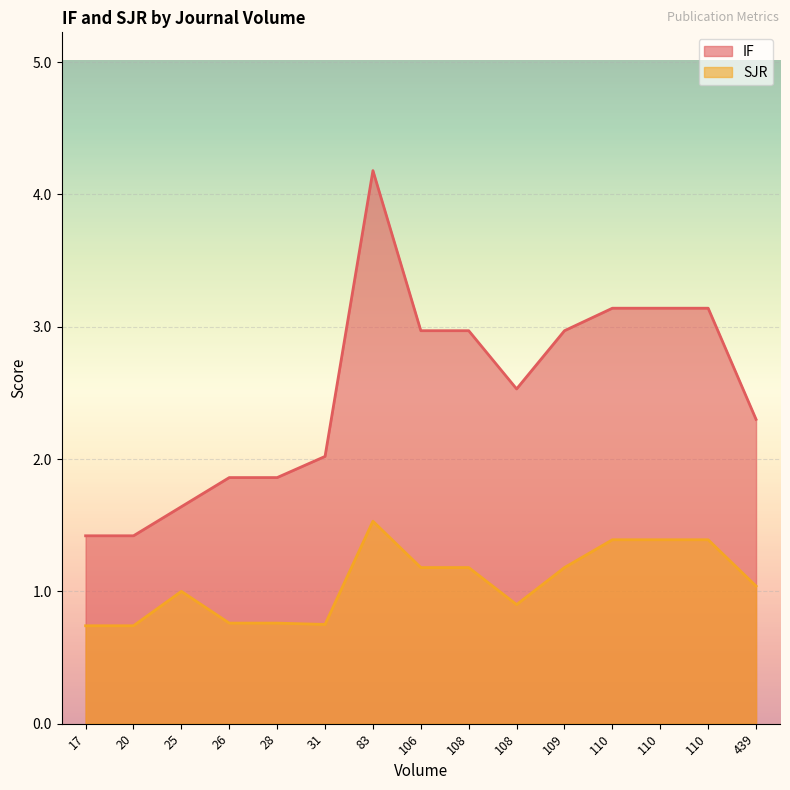

True or false: SJR and IF cross at least once.

False